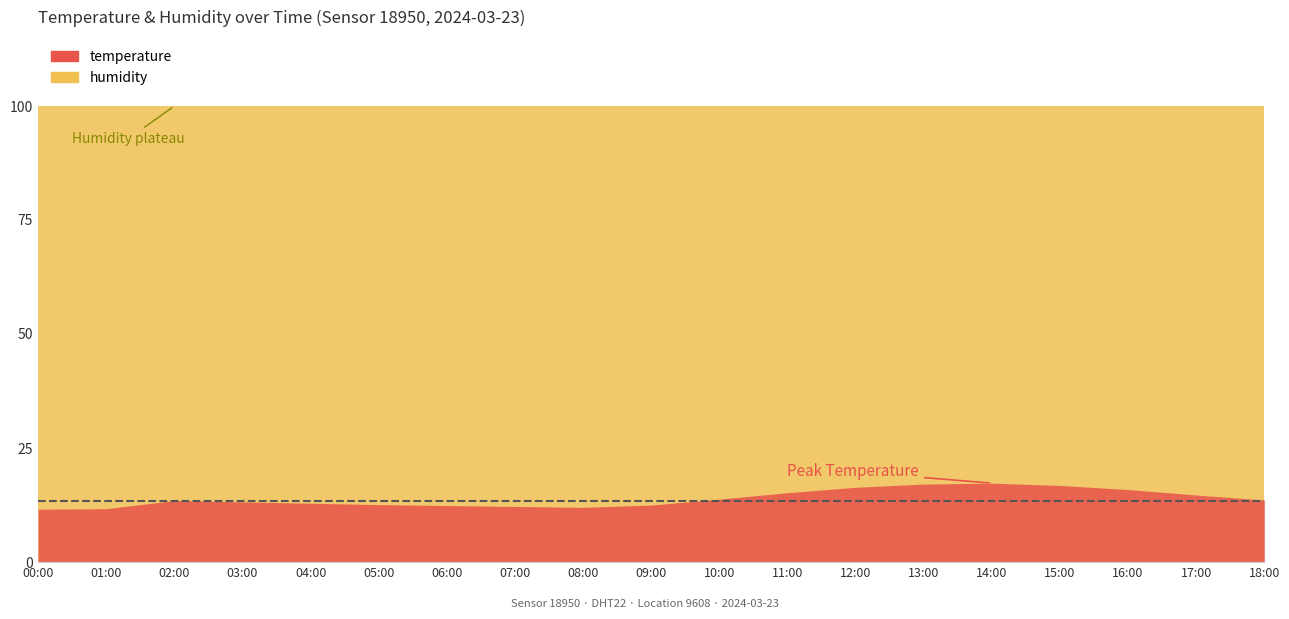

True or false: temperature has a value of 18.0 at 06:00.

False